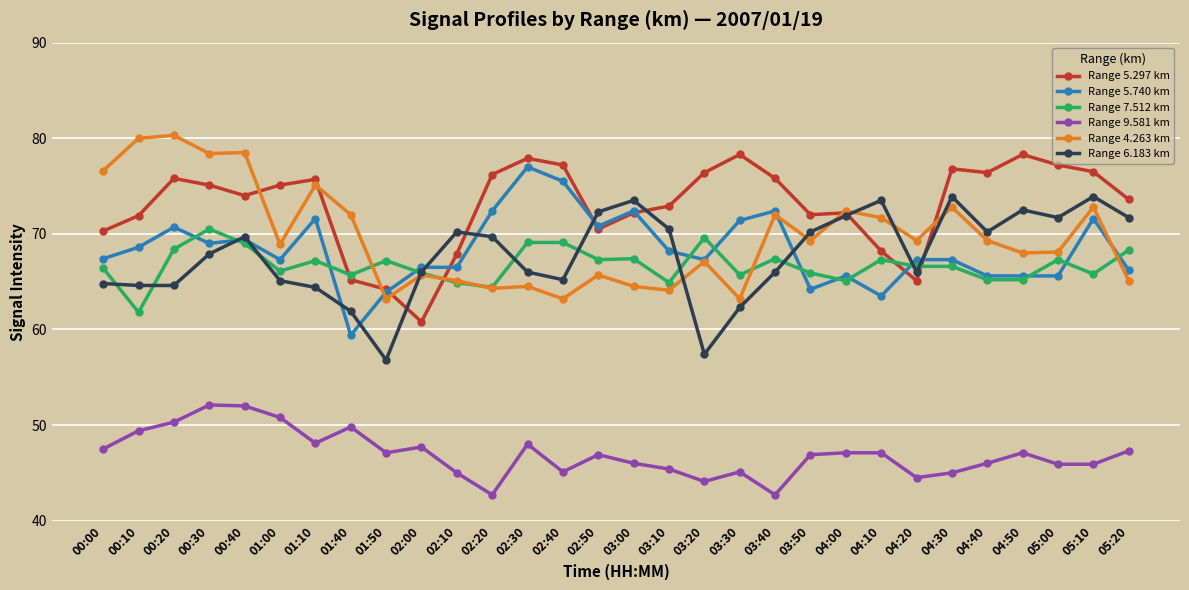

What is the greatest value displayed?

80.3